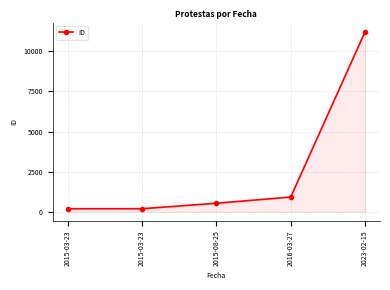

Read the value at 2015-03-23, to the nearest 100.

200